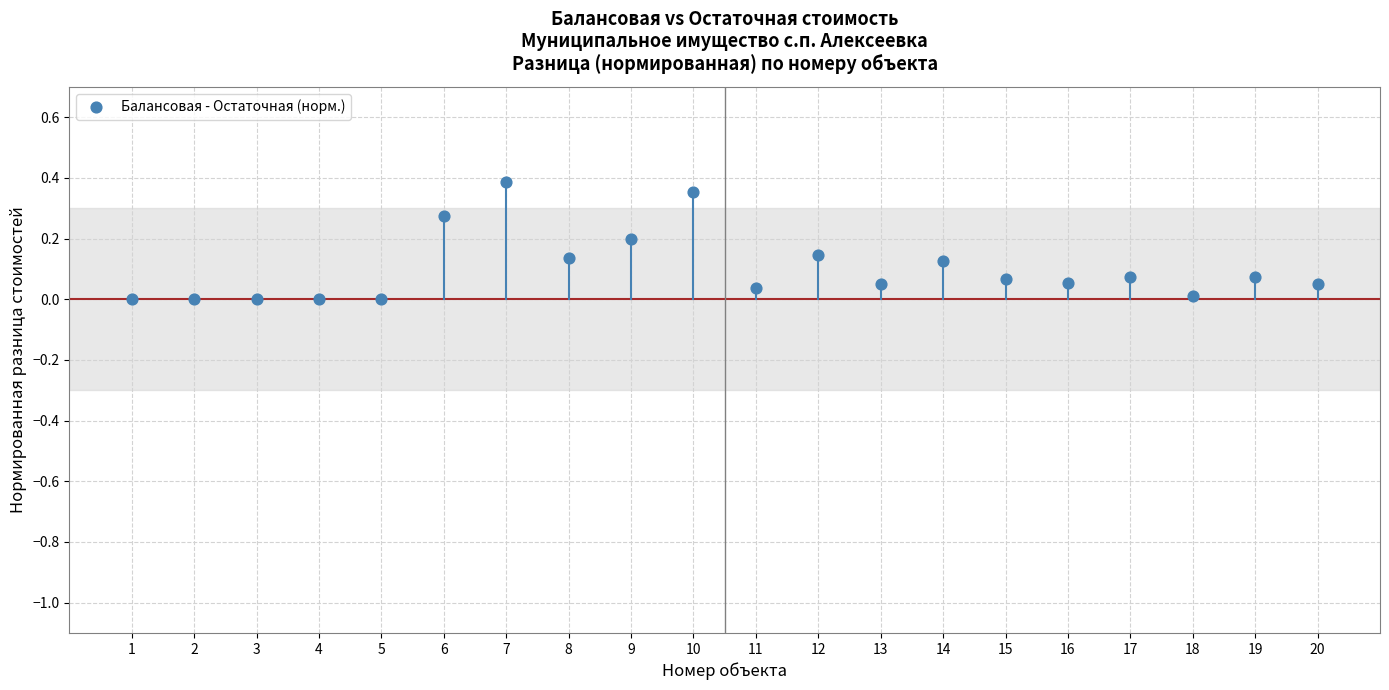

What is the range of X values (max minus min)?

19.0